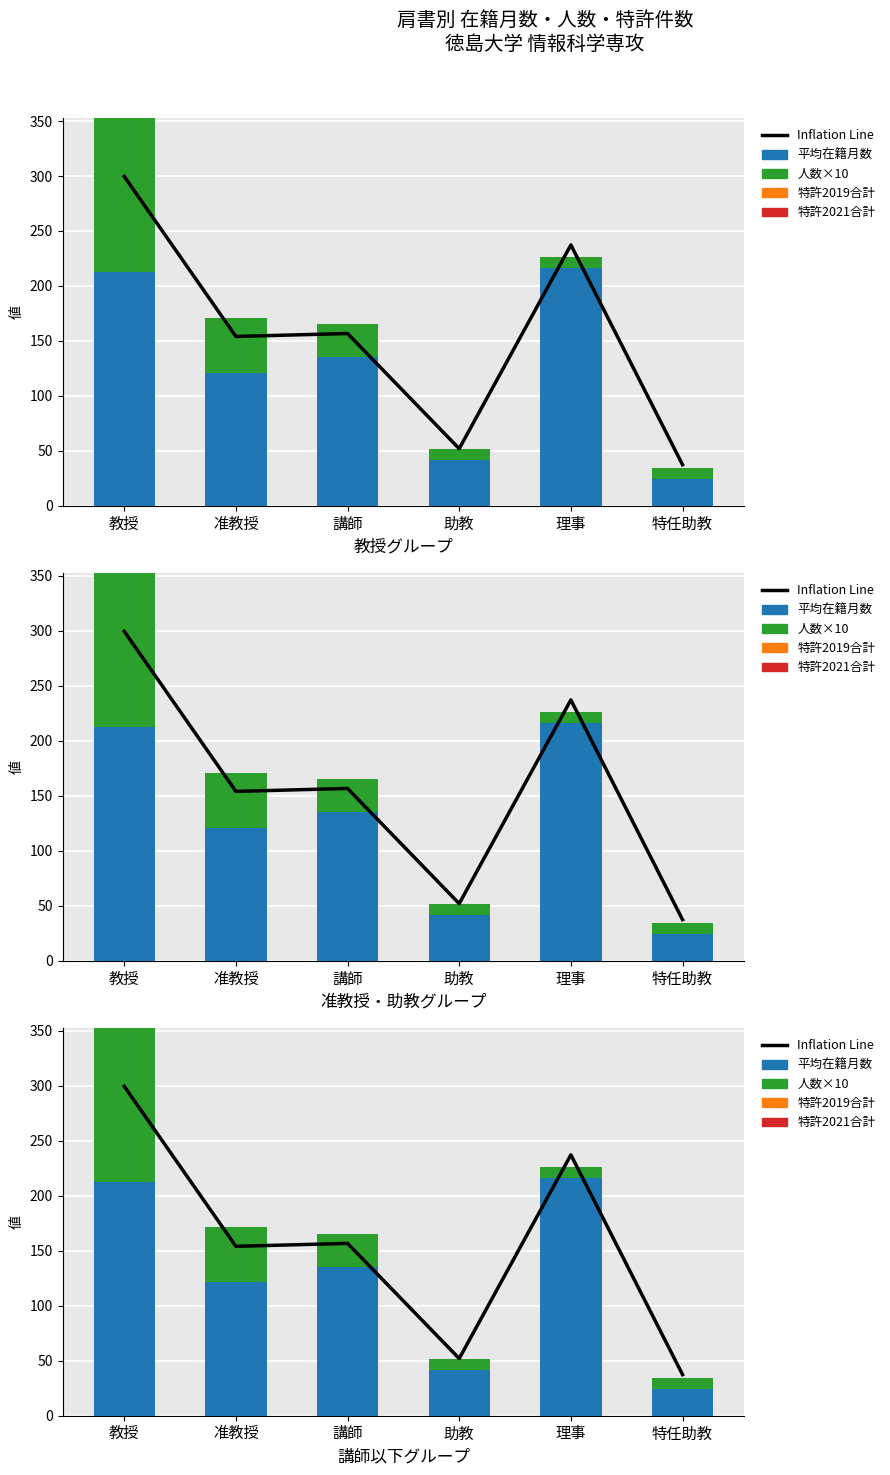

Reading right to left, what are all the values shown in this chart?

Inflation Line: 特任助教=37.4	理事=237.3	助教=52.0	講師=156.8	准教授=154.1	教授=299.7
平均在籍月数: 特任助教=24.0	理事=216.0	助教=42.0	講師=135.0	准教授=121.2	教授=212.6
人数×10: 特任助教=10.0	理事=10.0	助教=10.0	講師=30.0	准教授=50.0	教授=140.0
特許2019合計: 特任助教=0.0	理事=0.0	助教=0.0	講師=0.0	准教授=0.0	教授=0.0
特許2021合計: 特任助教=0.0	理事=0.0	助教=0.0	講師=0.0	准教授=0.0	教授=0.0